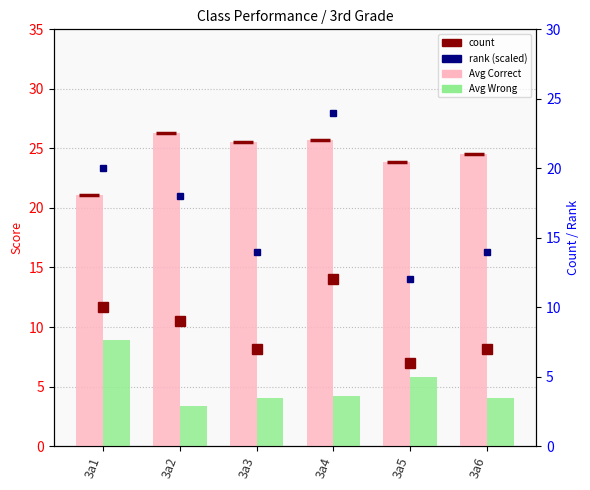

True or false: count has a value of 7.0 at 3a3.

True